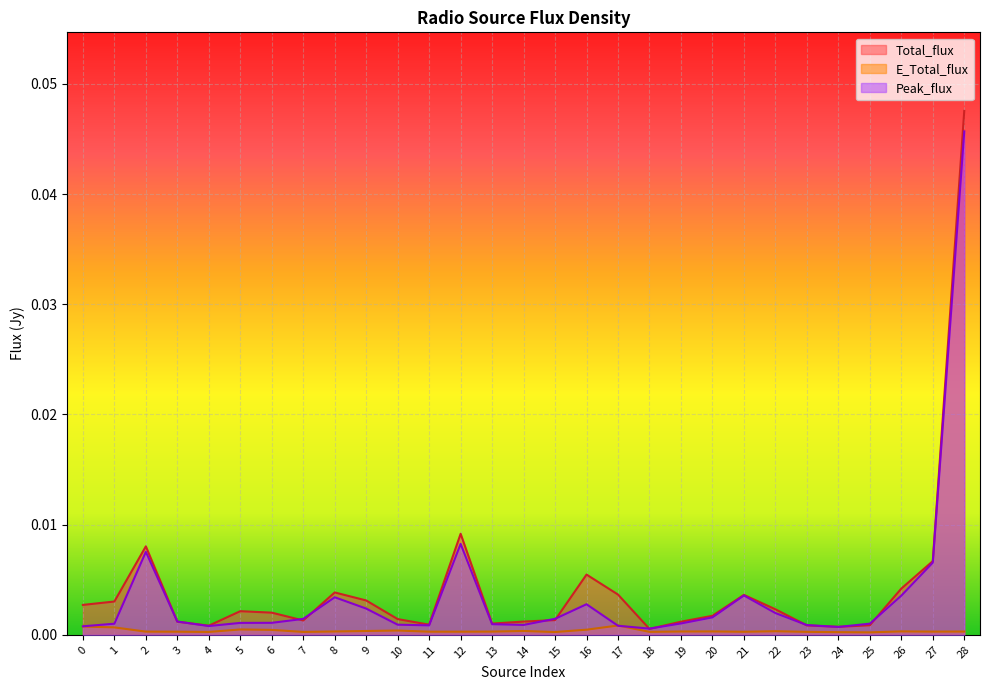

List the series in order of their peak value, lowest first.

E_Total_flux, Peak_flux, Total_flux